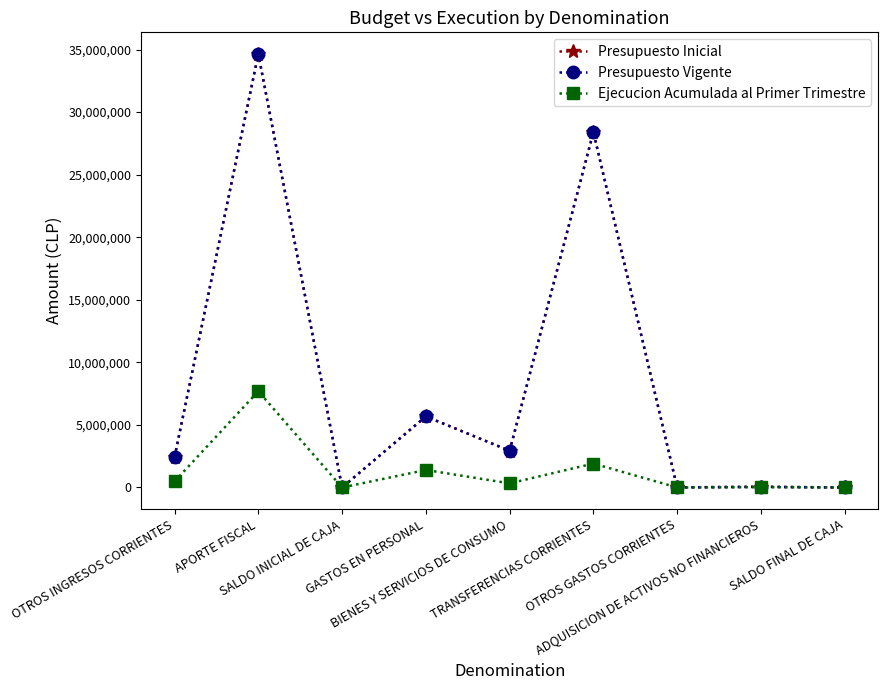

At how many categories does at least one series exceed 4346549?

3